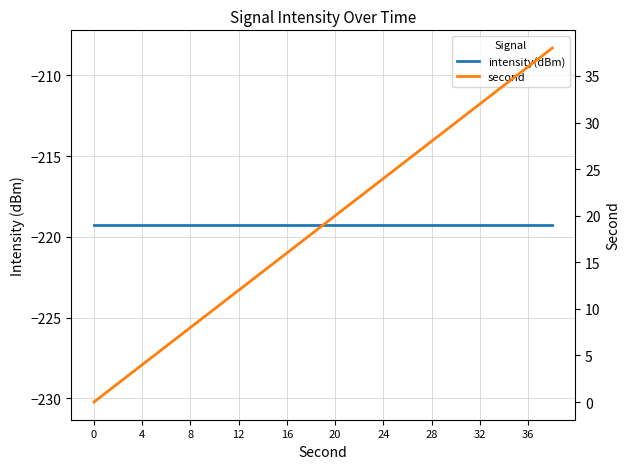

Does the chart display data point markers on the line(s)?

No